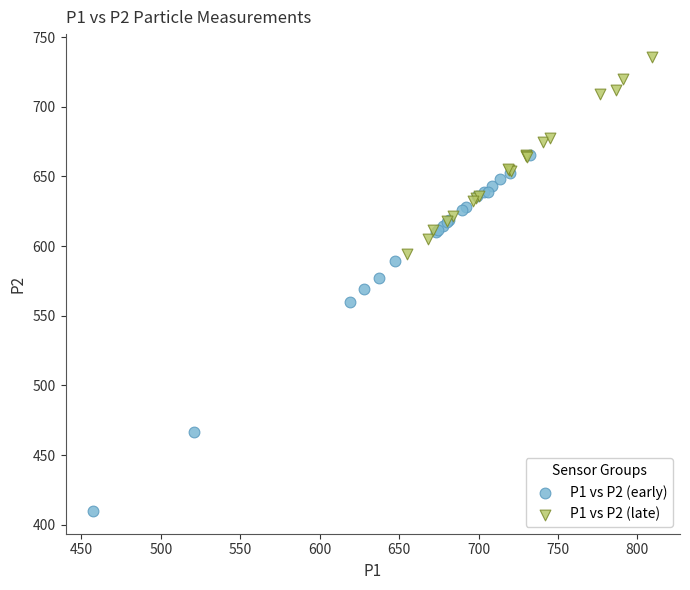

Which series reaches the minimum Y coordinate?

P1 vs P2 (early)